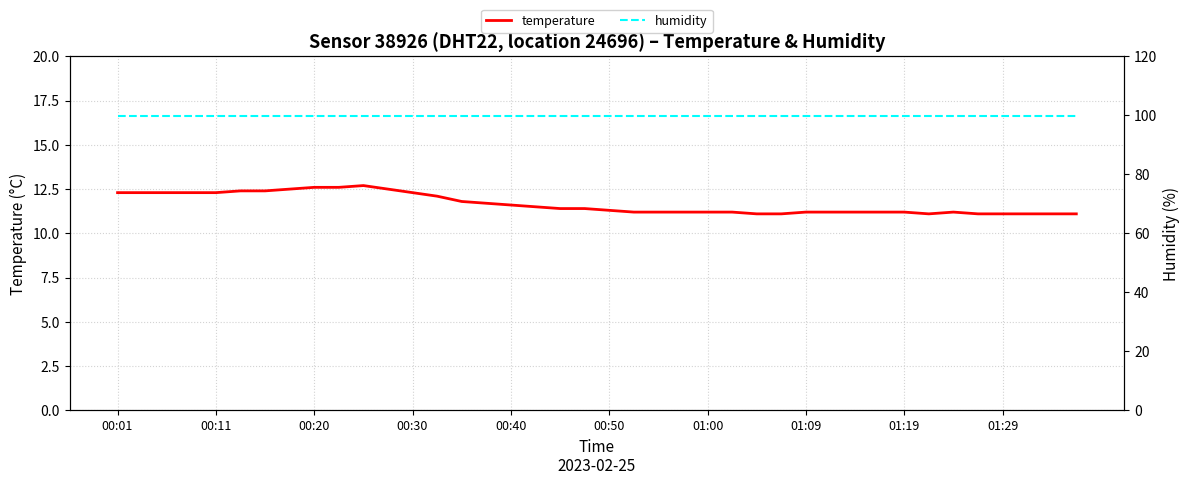

True or false: temperature has a value of 12.3 at 00:01.

True